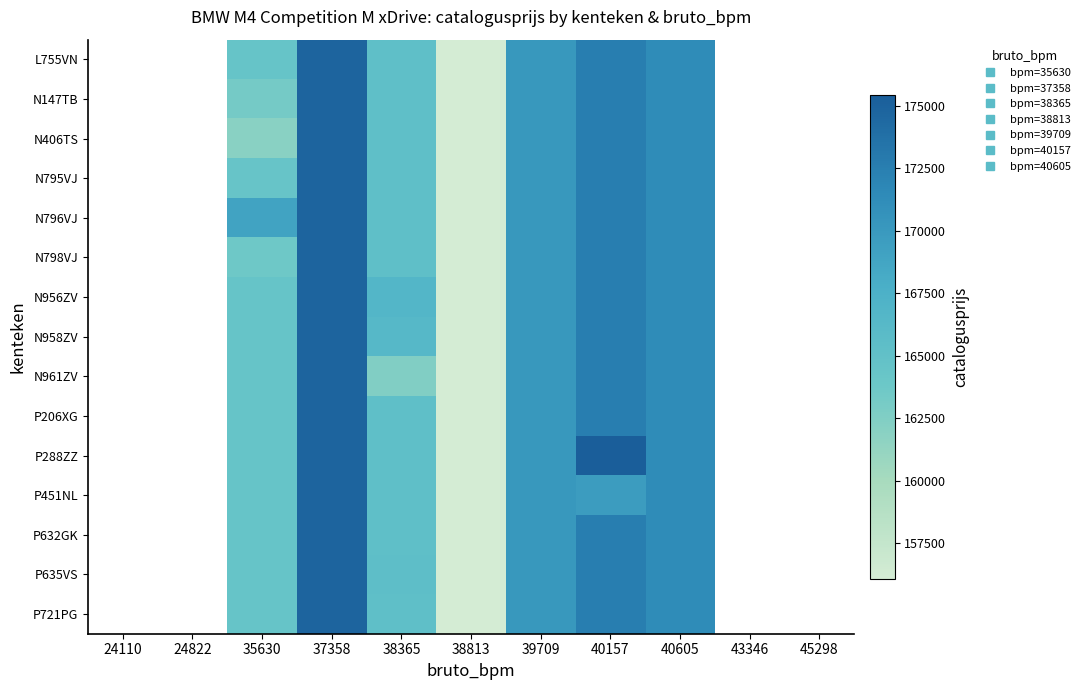

List the labels in order of P451NL value, smallest first.

38813, 38365, 24110, 24822, 35630, 40157, 39709, 40605, 37358, 43346, 45298